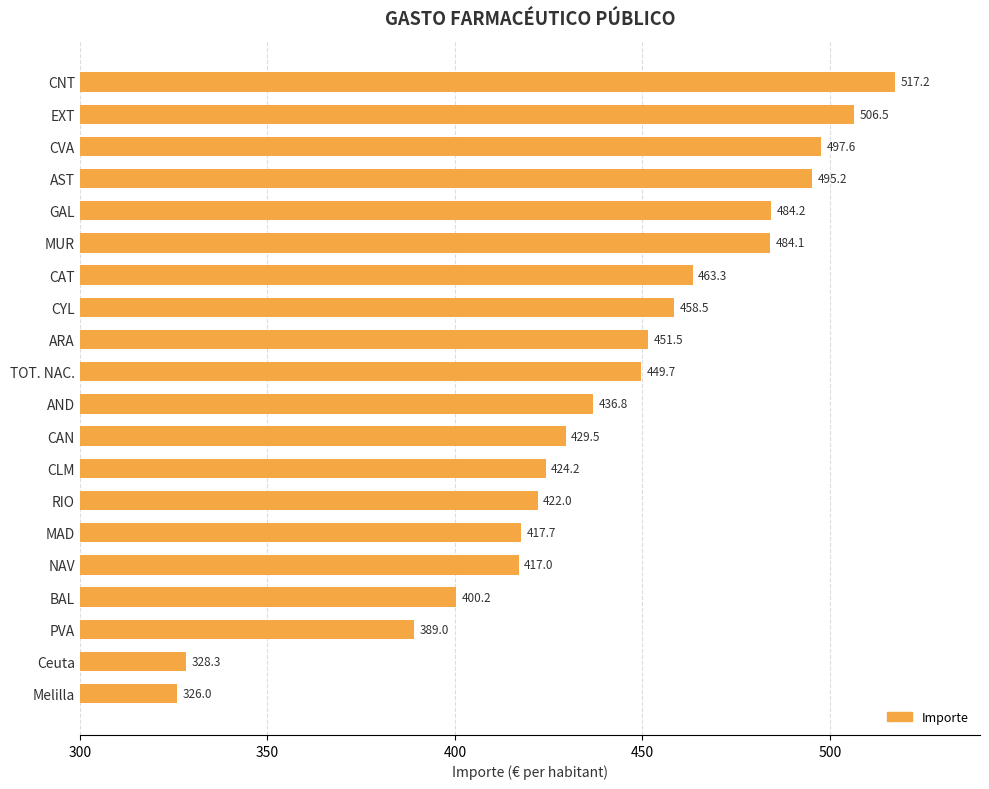

Are the bars grouped side by side (vs. stacked)?

No